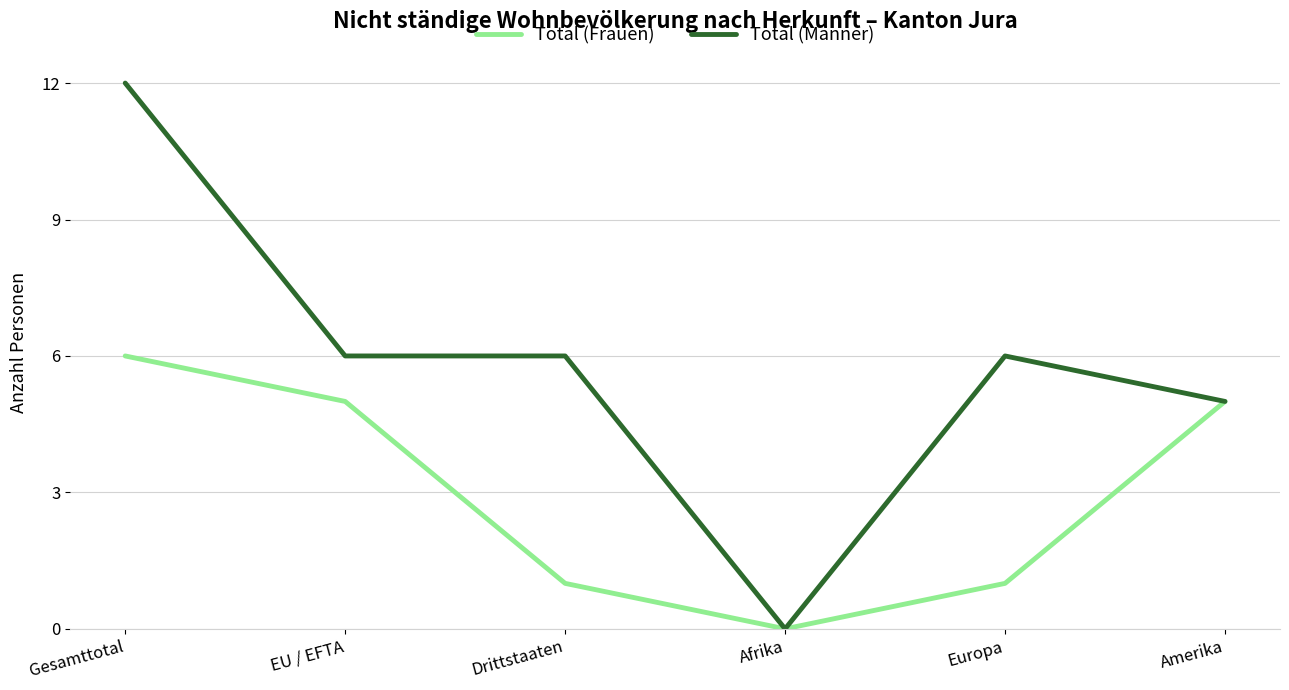

The value of Total (Frauen) at Amerika is 8. True or false?

False